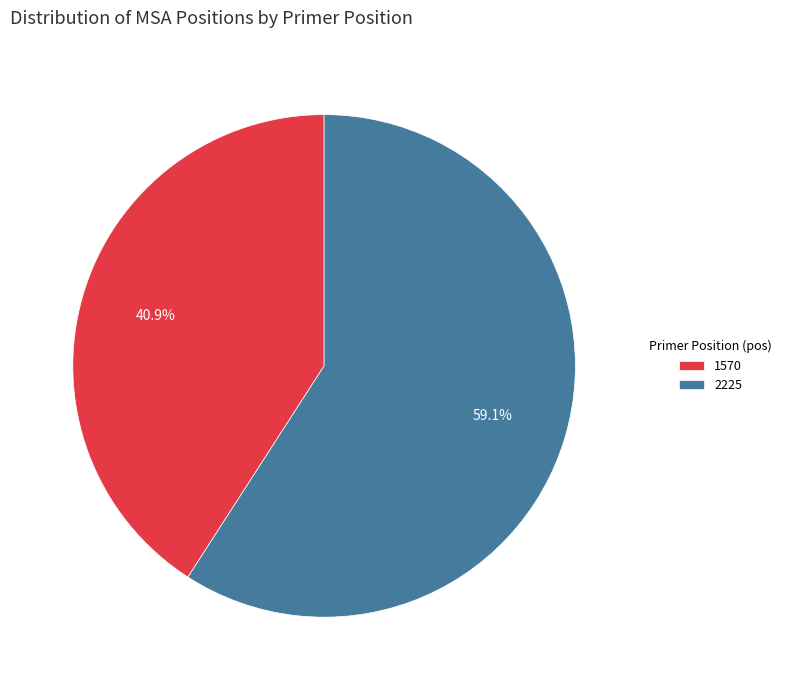

What percentage is NOT represented by 1570?

59.1%